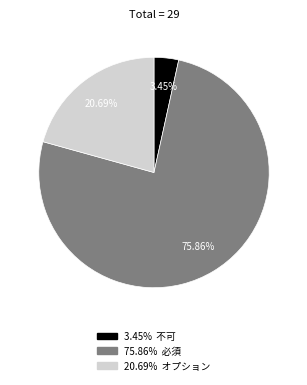

Count the number of slices in the pie.

3